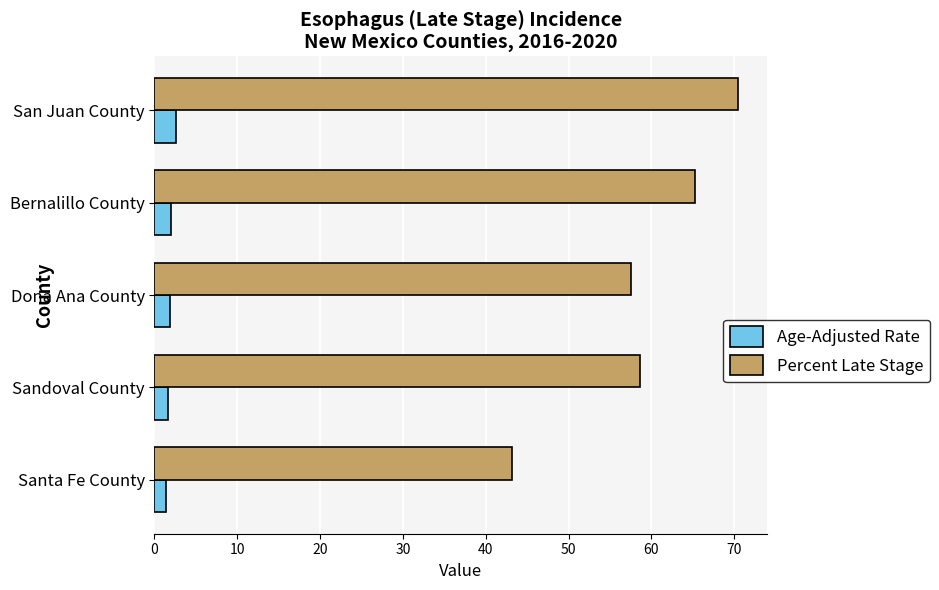

Read the Percent Late Stage value at Dona Ana County.

57.5